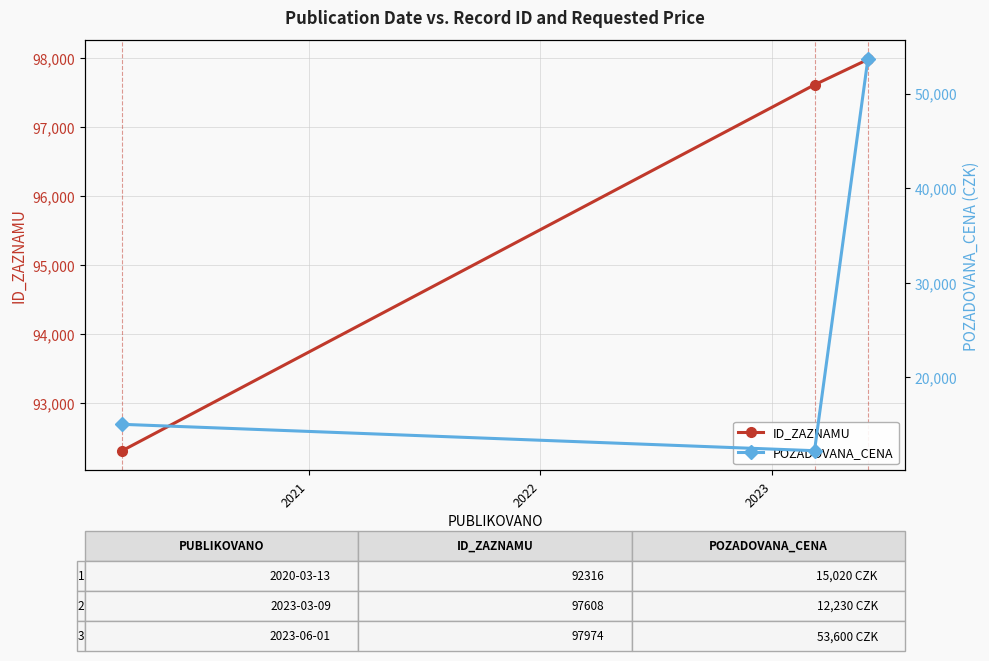

How many values in the ID_ZAZNAMU series exceed 97608?

1